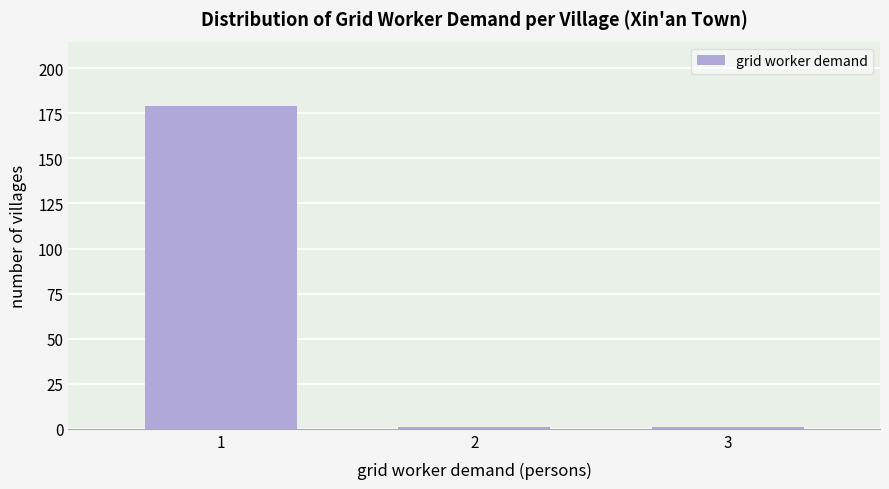

Reading right to left, list all the values displayed in this chart.

1	1	179